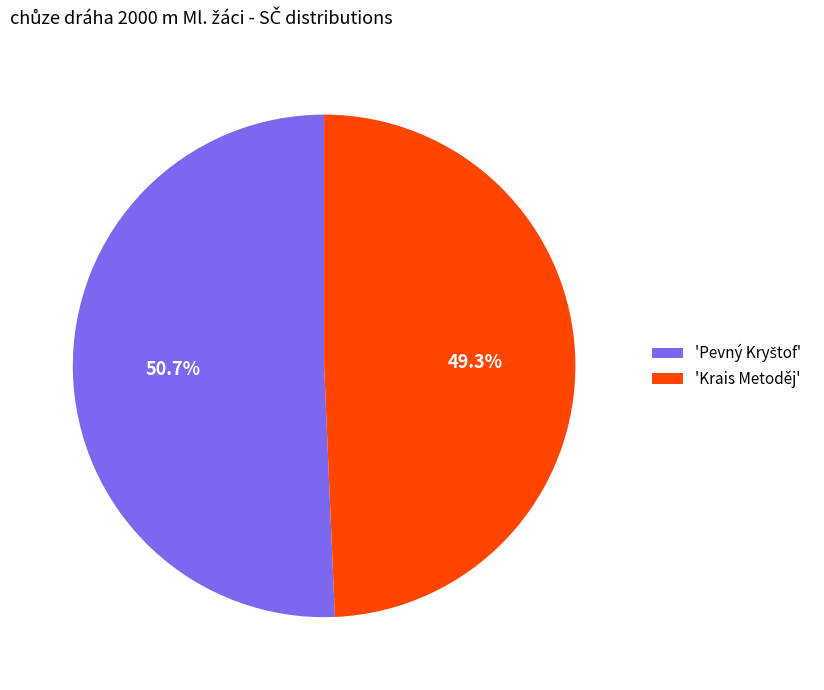

What portion of the pie excludes 'Krais Metoděj'?

50.7%